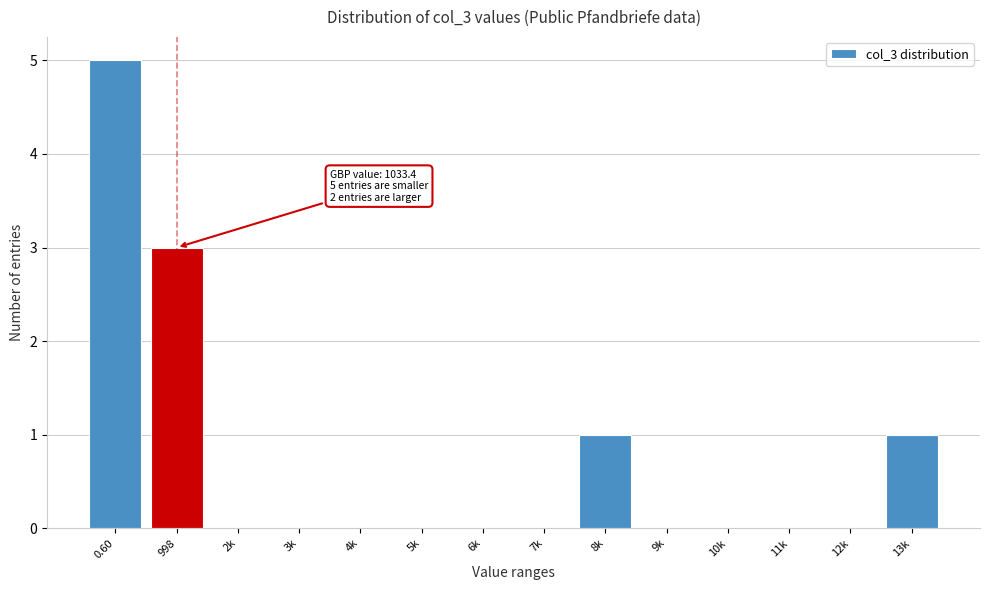

Reading right to left, extract all data points from this chart.

13k=1	12k=0	11k=0	10k=0	9k=0	8k=1	7k=0	6k=0	5k=0	4k=0	3k=0	2k=0	998=3	0.60=5